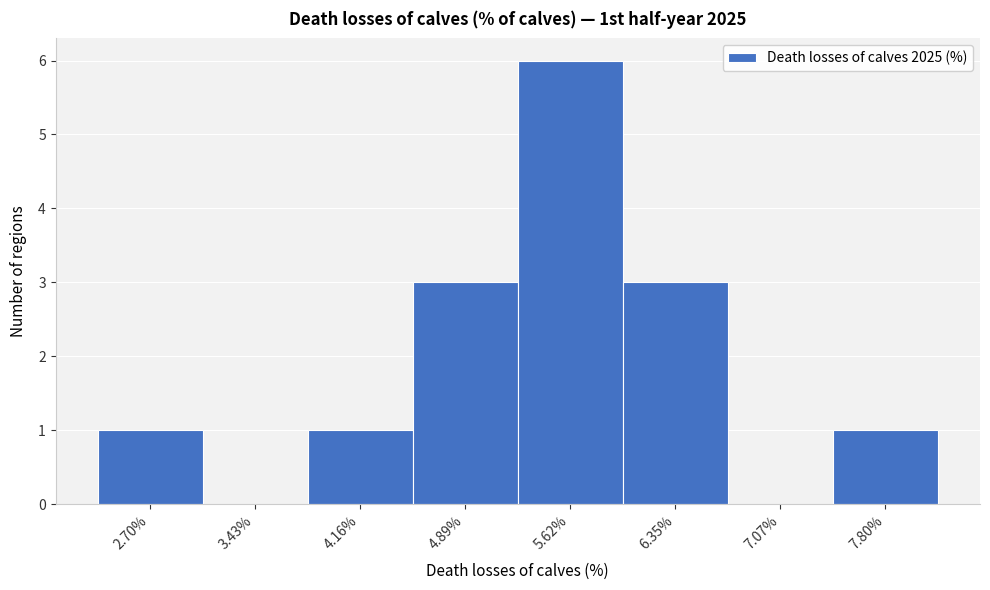

Reading left to right, transcribe all the data shown in this chart.

2.70%=1	3.43%=0	4.16%=1	4.89%=3	5.62%=6	6.35%=3	7.07%=0	7.80%=1